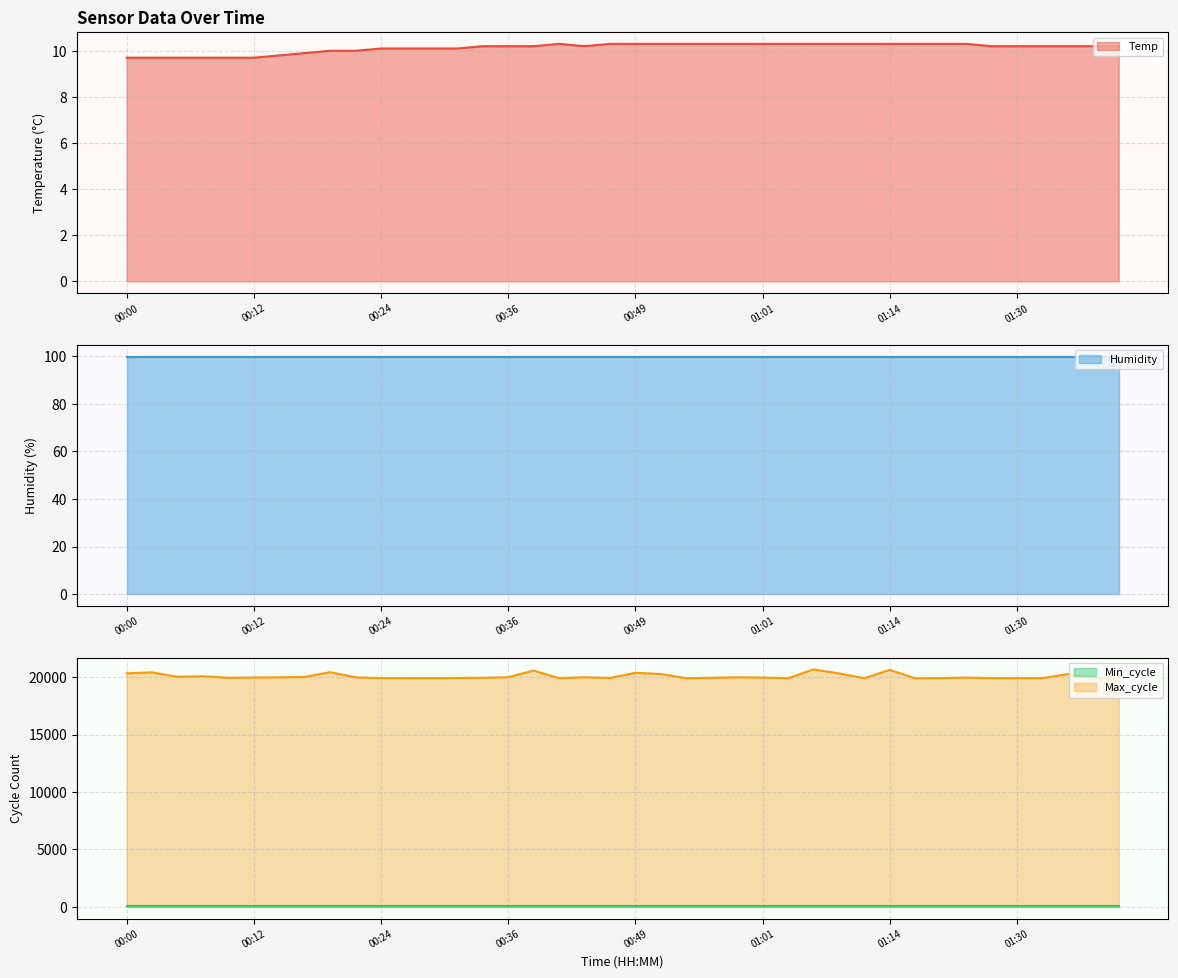

Which category has the lowest value in the Max_cycle series?

01:04